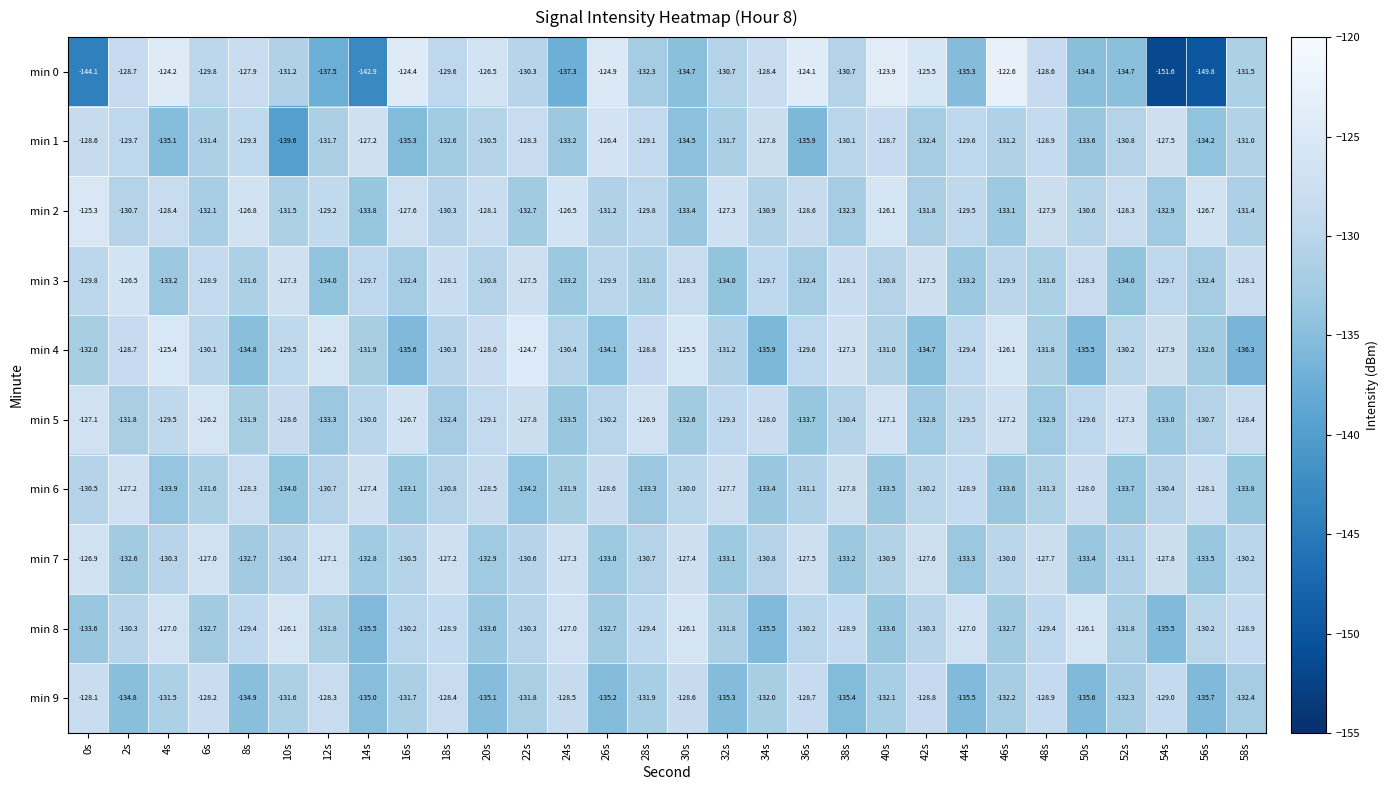

What is the total value across all series at 14s?

-1326.2